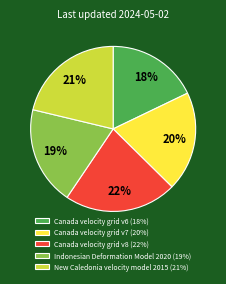

To the nearest percent, what is the average slice percentage?

20%